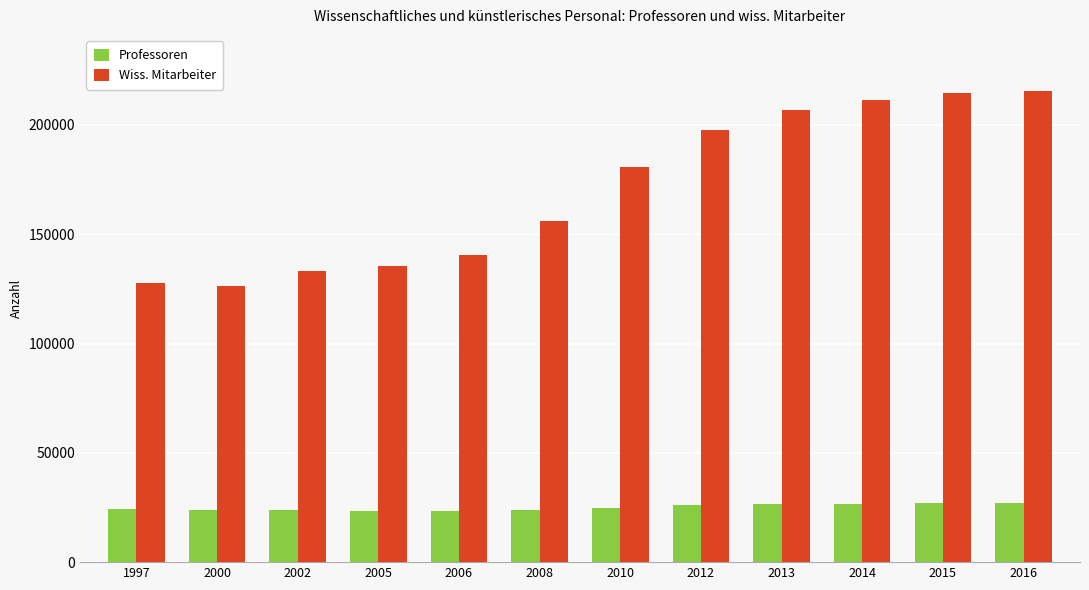

What is the value of the Professoren bar at the 8th from the left?

25973